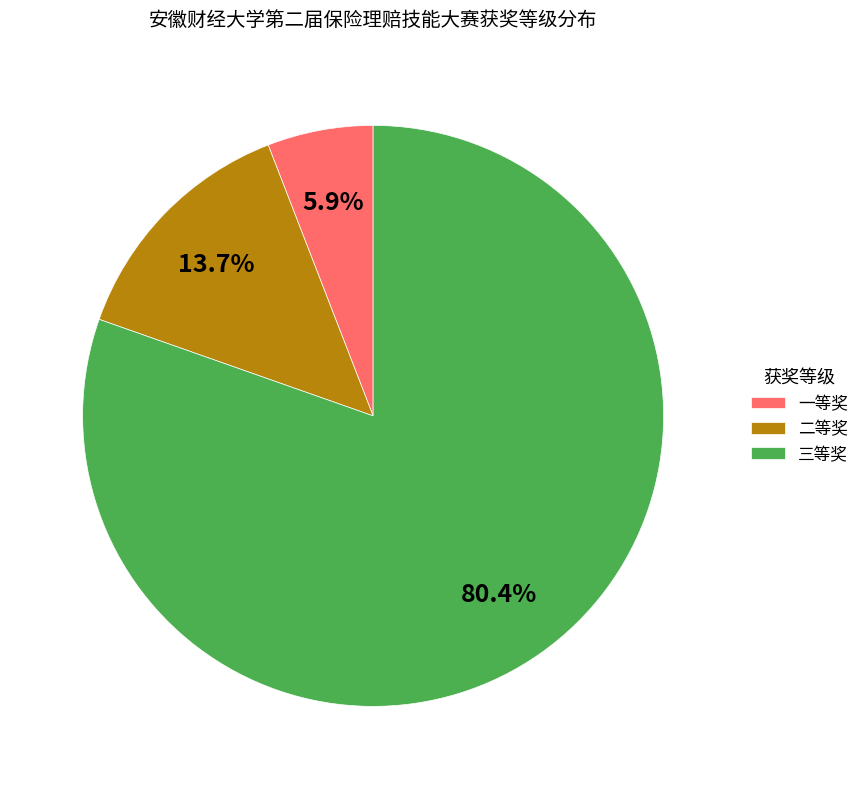

Does 一等奖 account for over 50% of the chart?

No